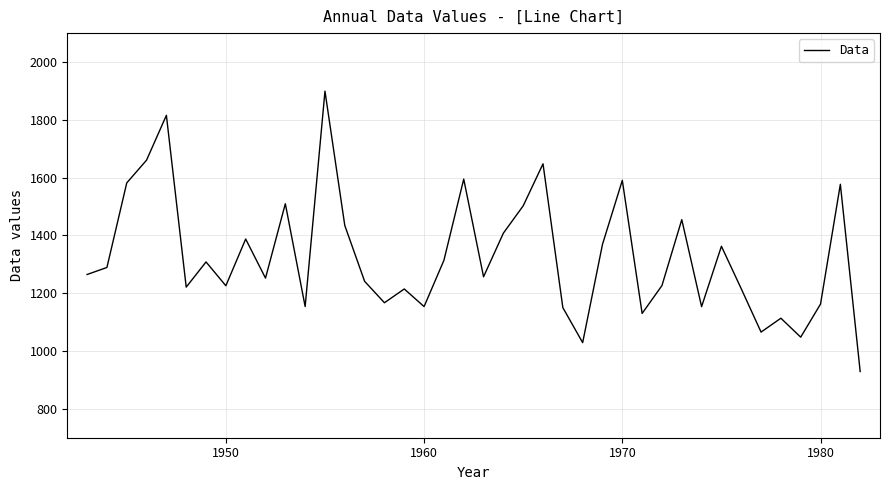

What is the greatest value displayed?

1899.1